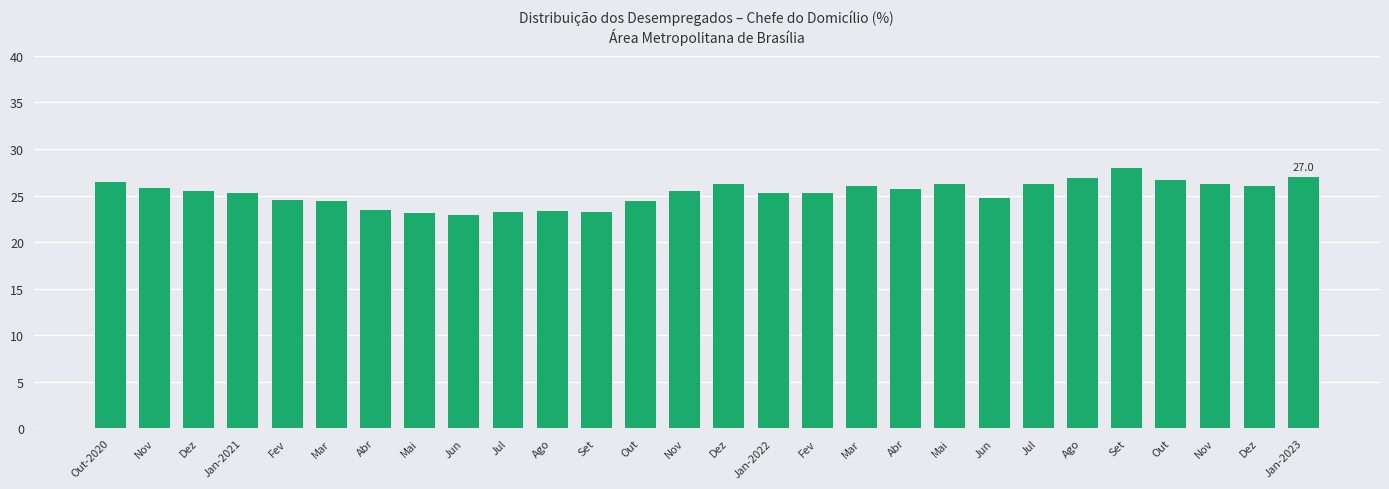

How many bars are there in total?

28